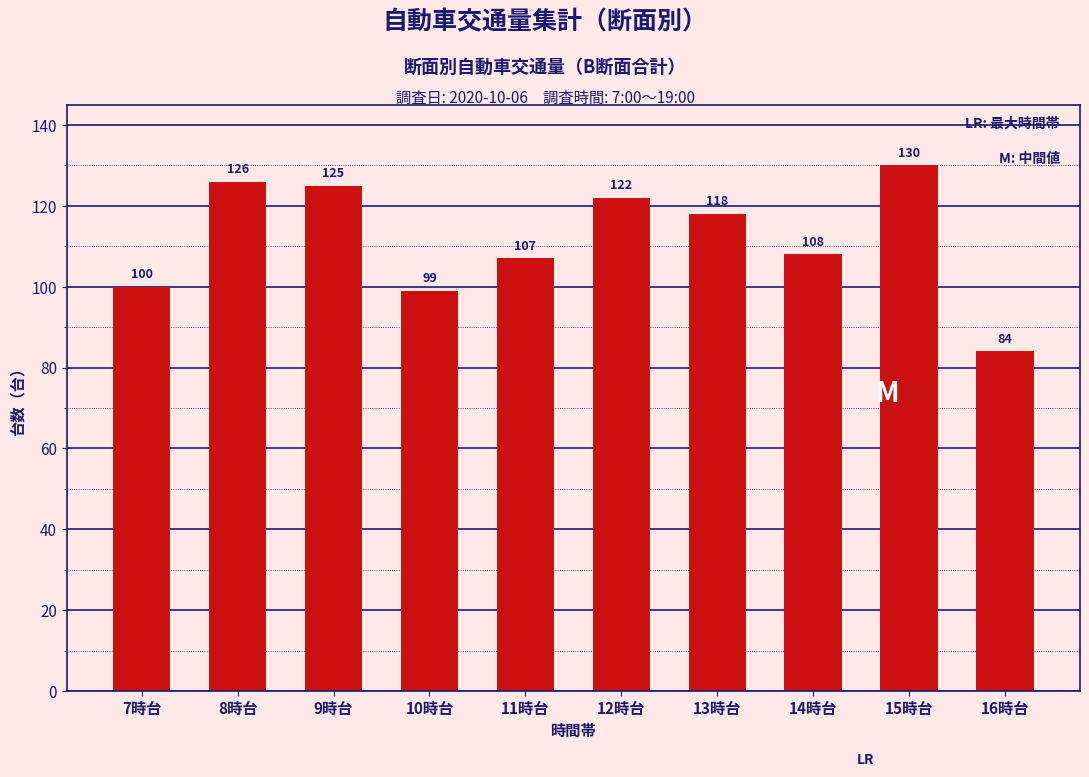

What is the difference between the values at 16時台 and 15時台?

46